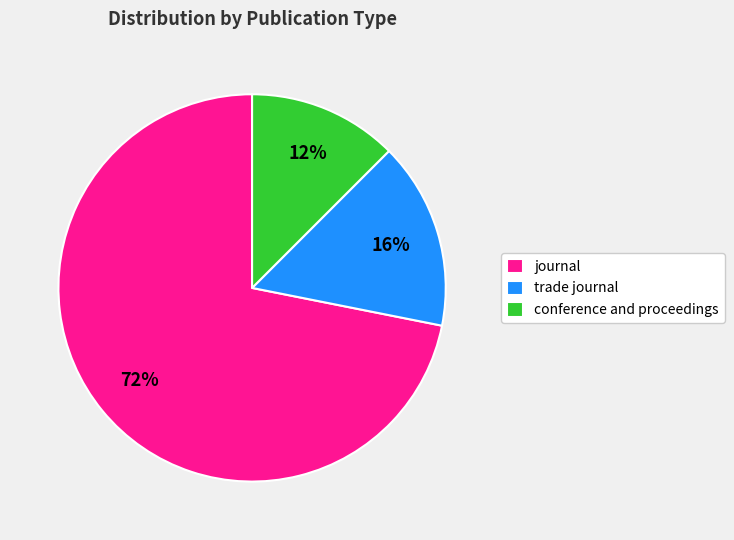

Count the number of slices in the pie.

3